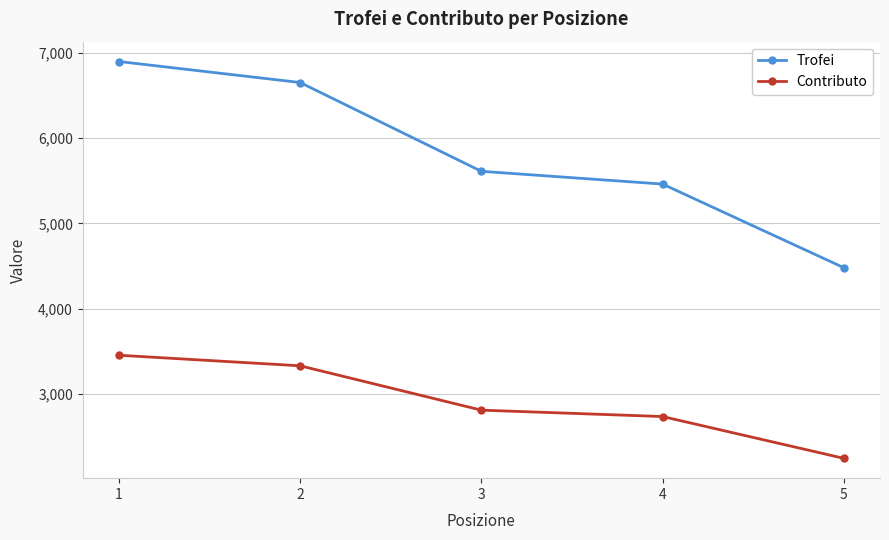

Is the value of Trofei at 2 greater than the value of Contributo at 4?

Yes